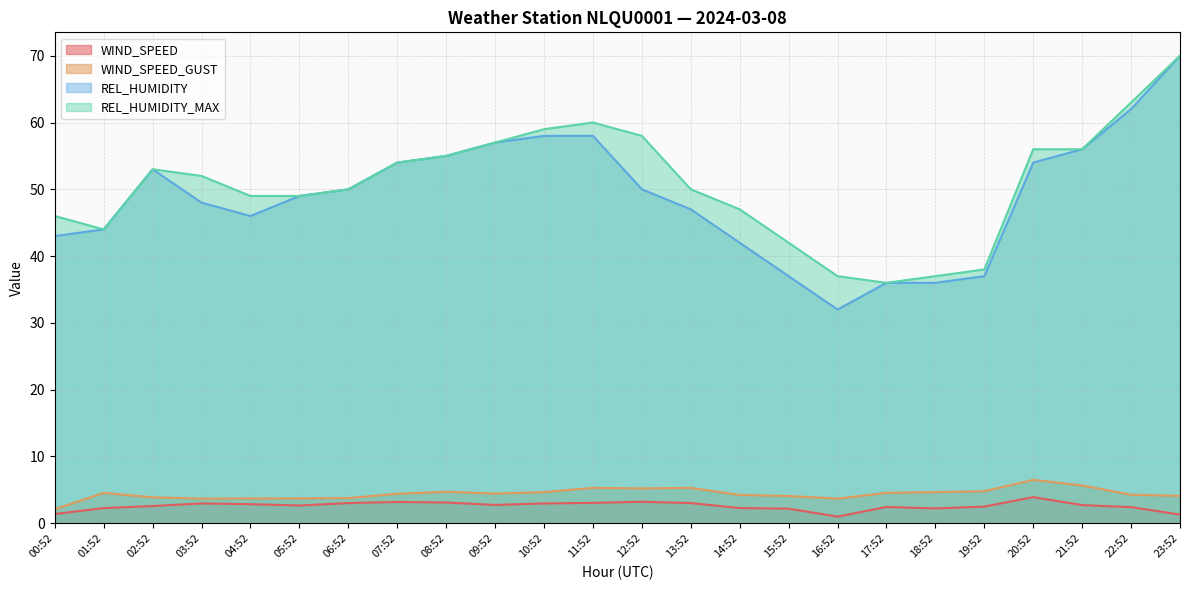

Where is the first local minimum for WIND_SPEED?

05:52